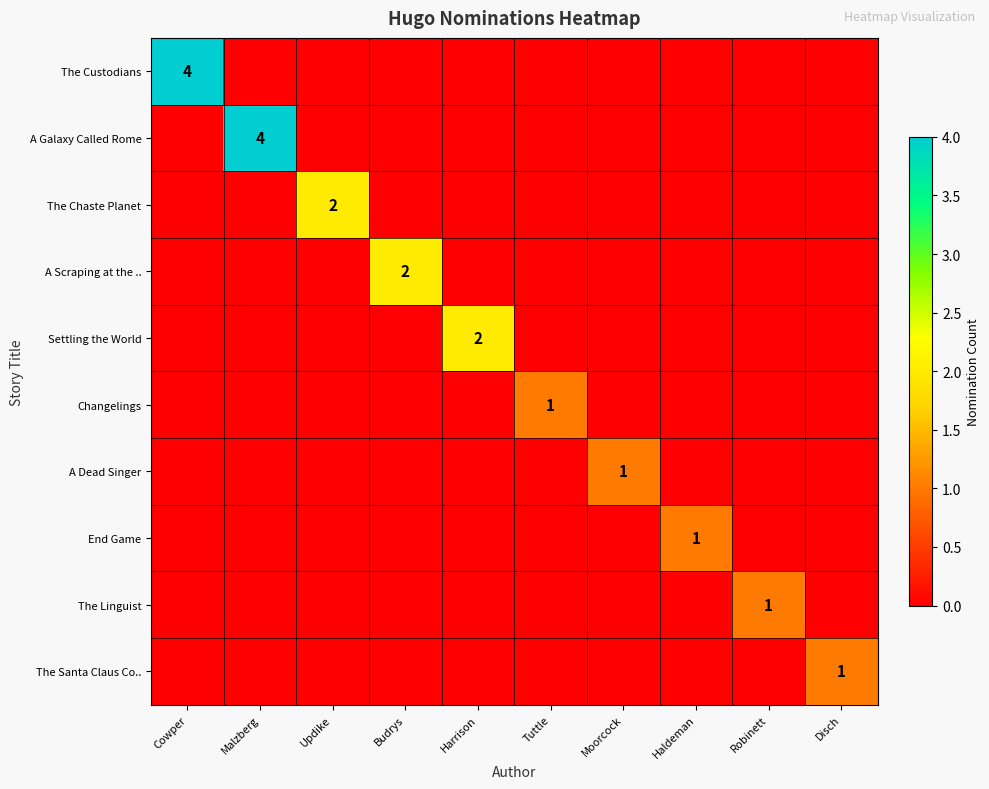

At which label does Changelings reach its minimum?

Cowper